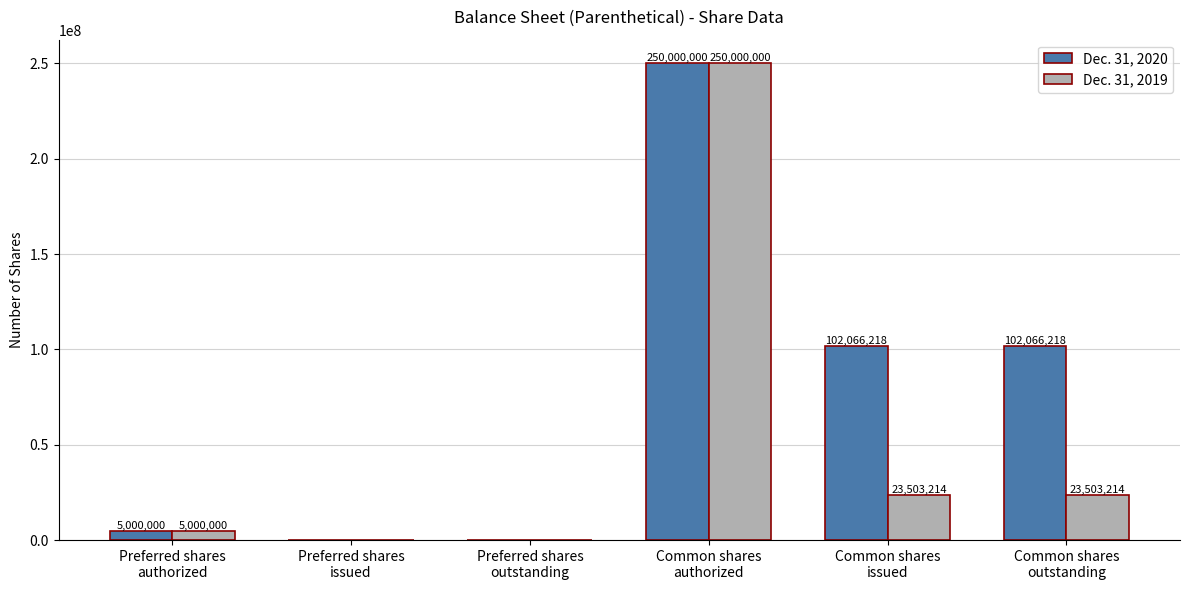

What is the approximate value of Dec. 31, 2020 at Common shares
issued?

102066218